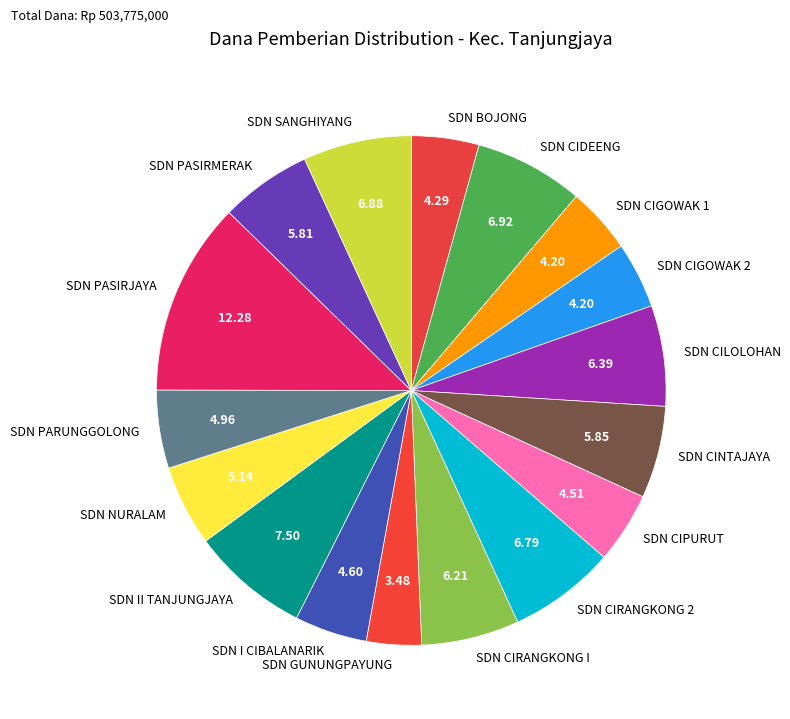

Combined, do SDN CIRANGKONG 2 and SDN CILOLOHAN account for over 50%?

No